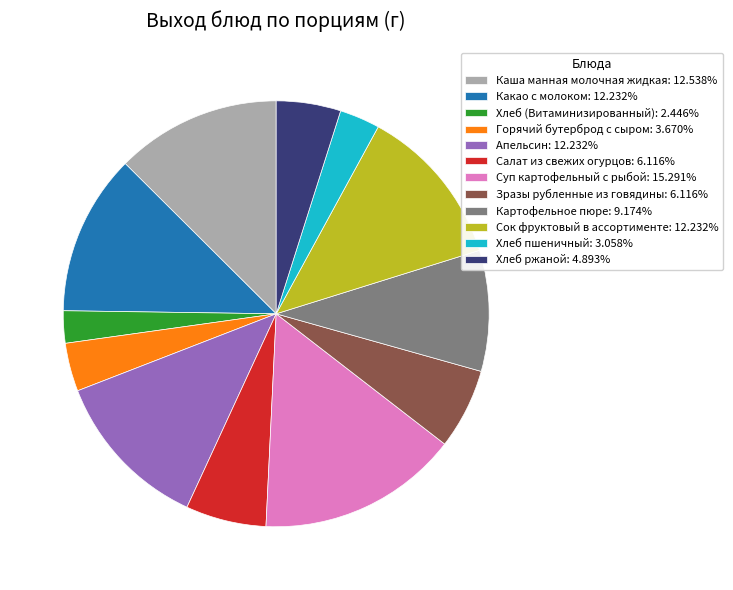

Which category has the biggest portion of the pie?

Суп картофельный с рыбой